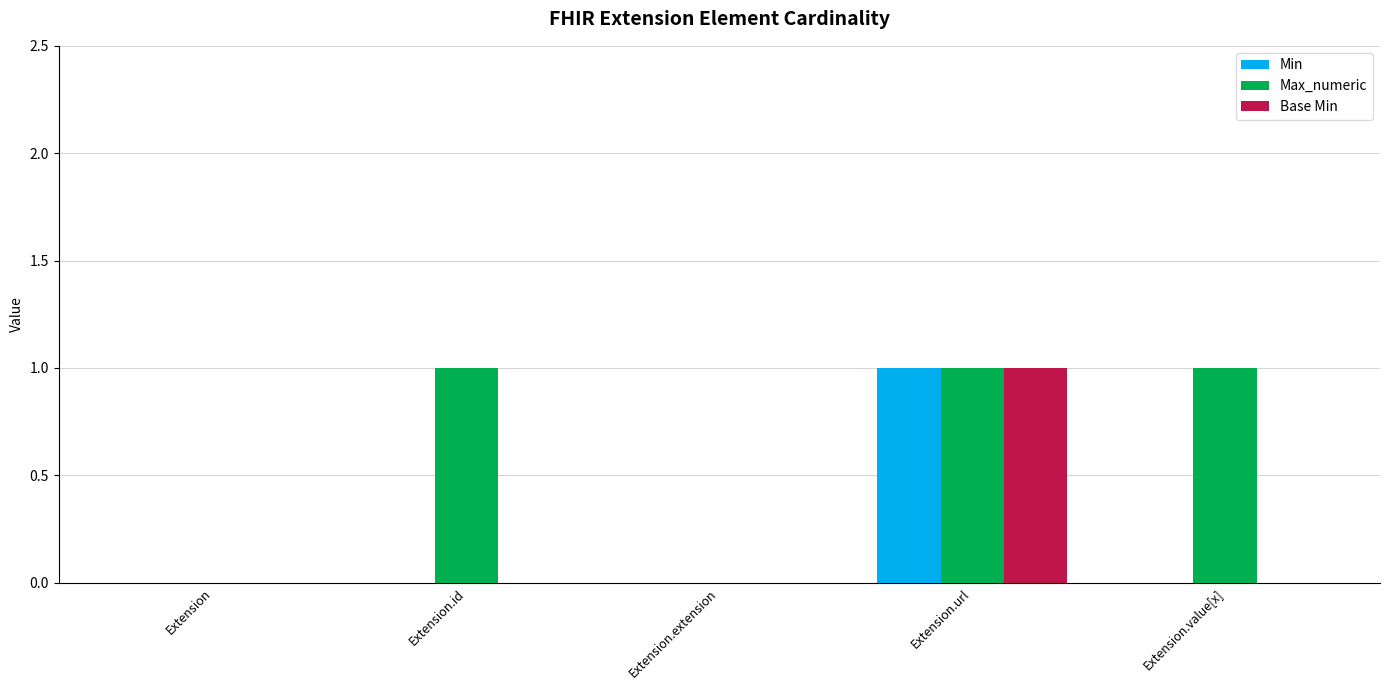

At which category is the sum across all series the highest?

Extension.url